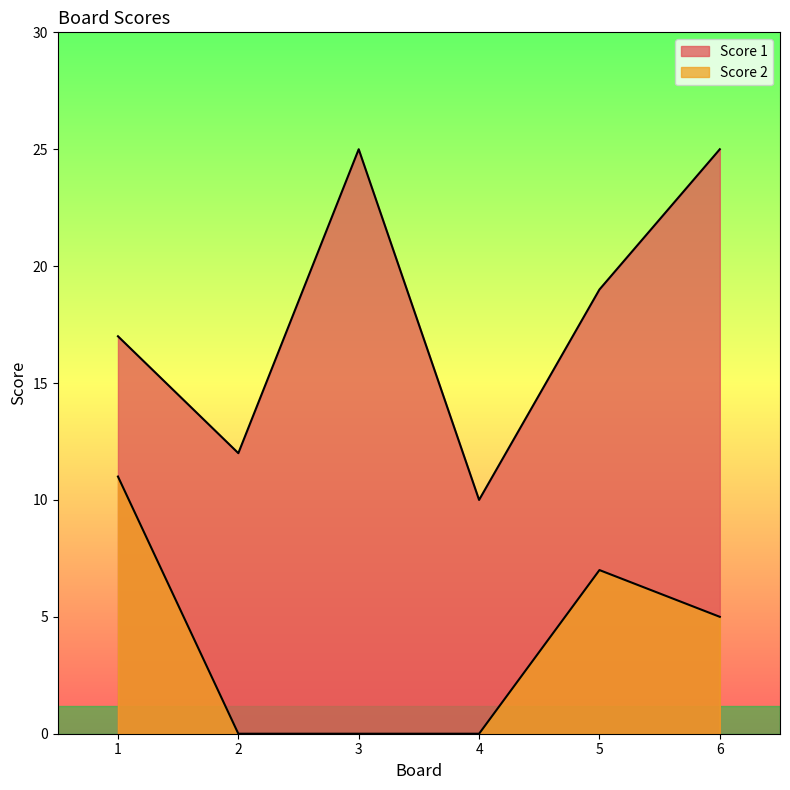

At 4, list the series in order from smallest to largest.

Score 2, Score 1